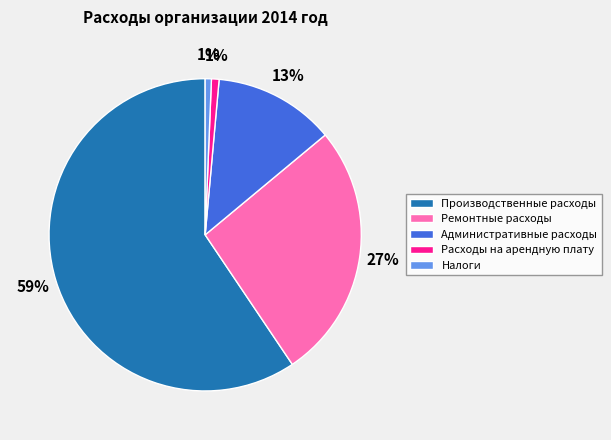

To the nearest percent, what is the difference between the Налоги and Административные расходы slice percentages?

12%